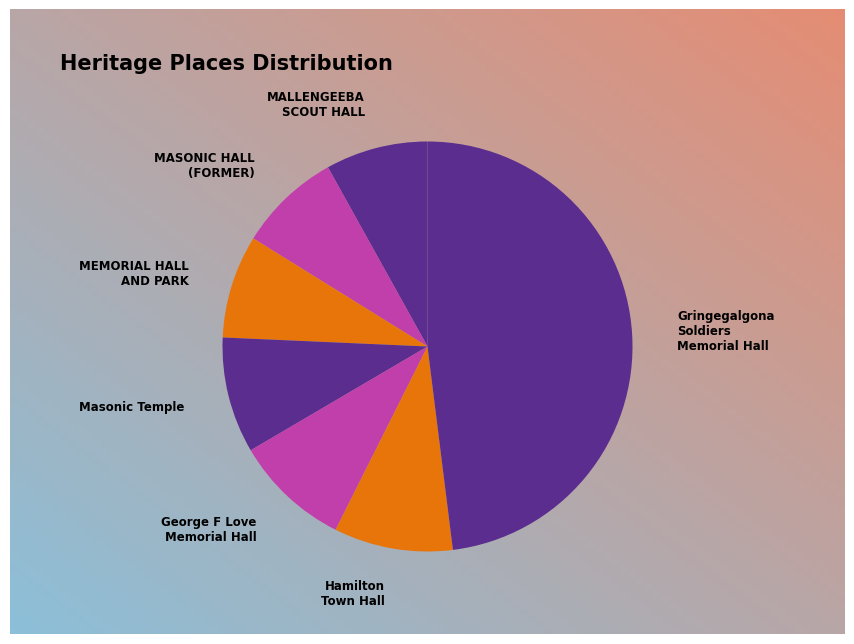

Is it true that Masonic Temple is 9% of the pie?

True